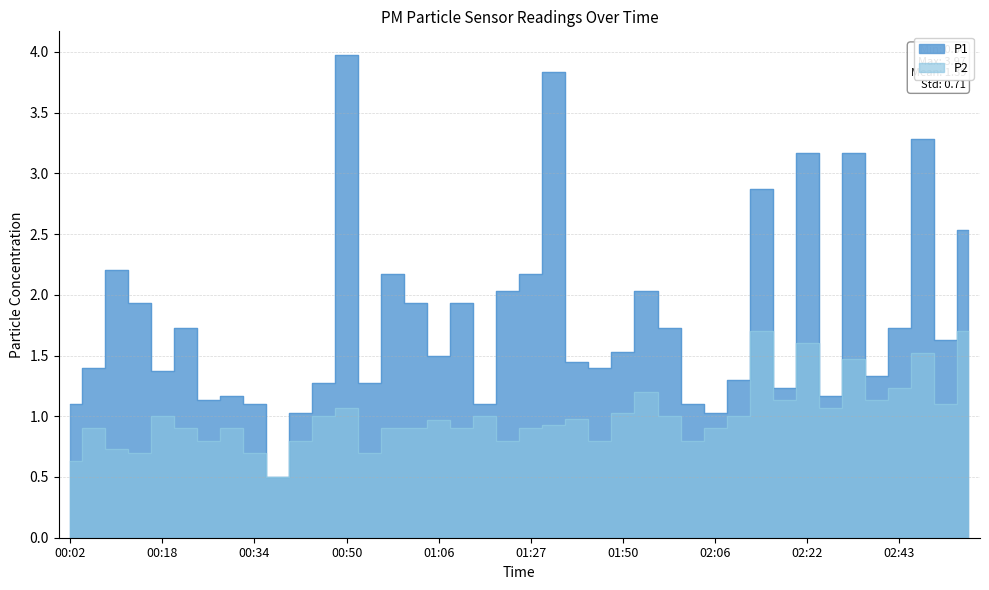

List the series in order of their overall mean, lowest first.

P2, P1